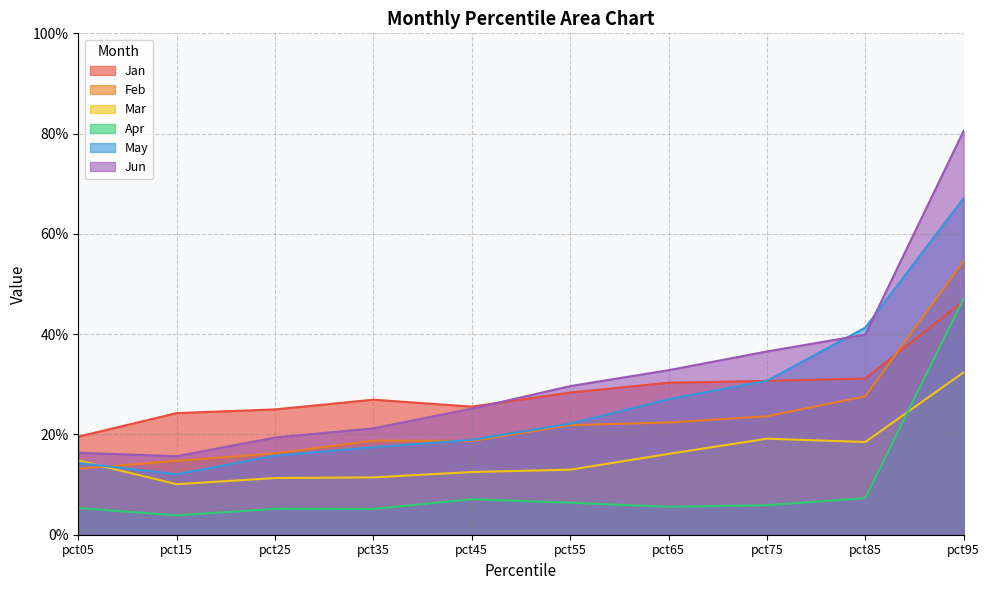

Which series has the largest total across all categories?

Jun